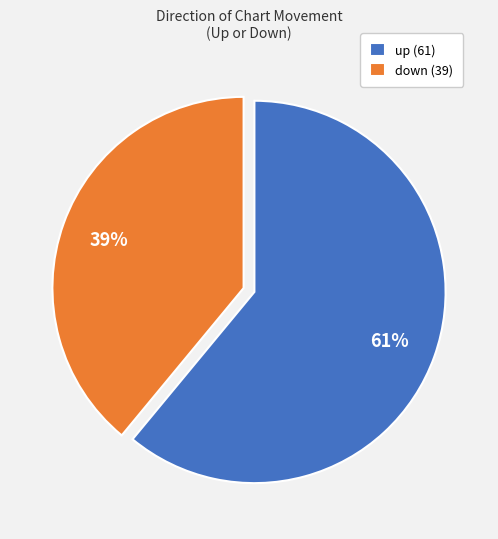

Do down (39) and up (61) together represent more than half of the pie?

Yes